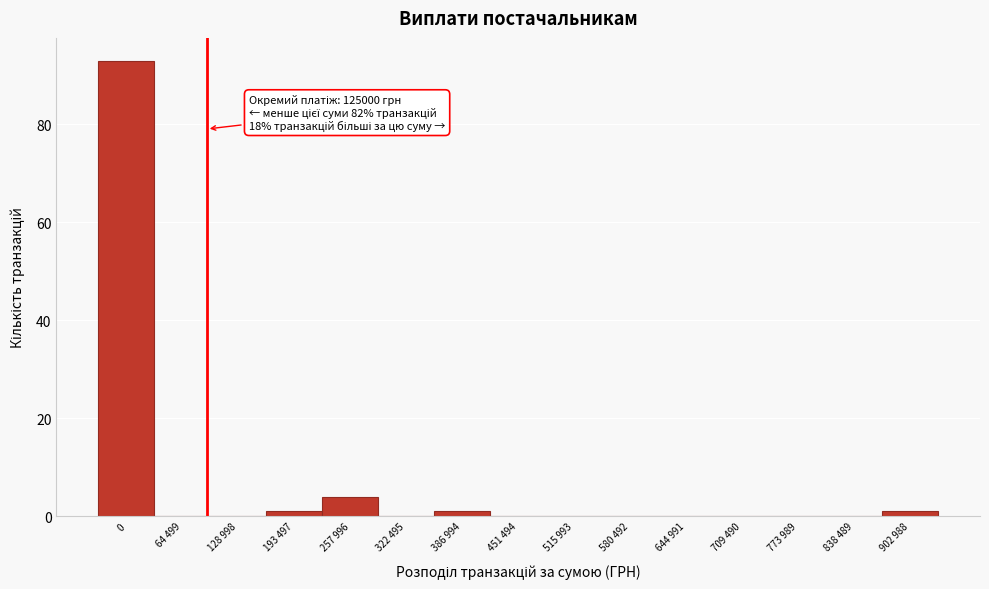

Reading left to right, list all the values displayed in this chart.

0=93	64 499=0	128 998=0	193 497=1	257 996=4	322 495=0	386 994=1	451 494=0	515 993=0	580 492=0	644 991=0	709 490=0	773 989=0	838 489=0	902 988=1